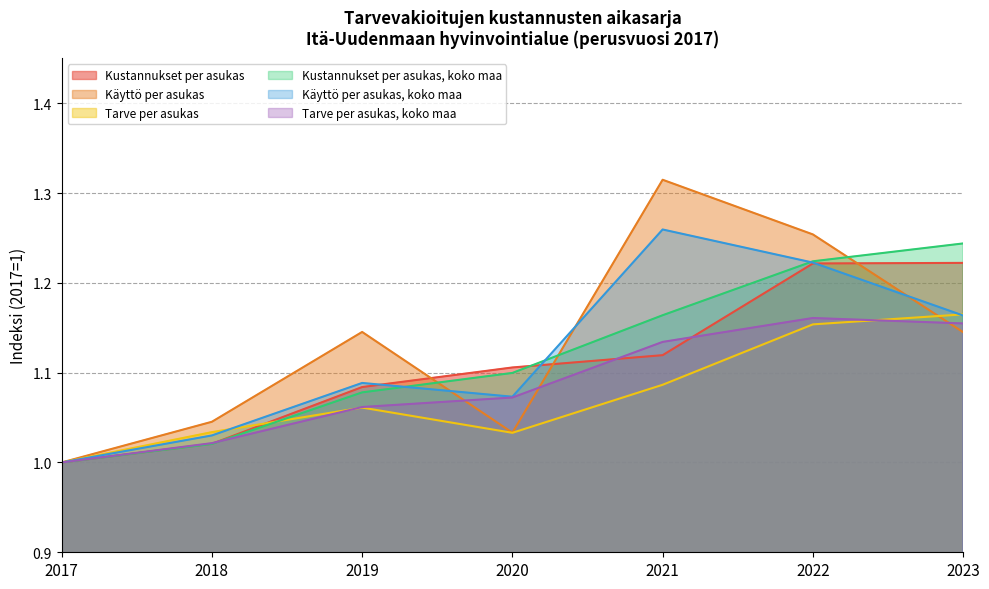

What is the total value across all series at 2022?

7.2